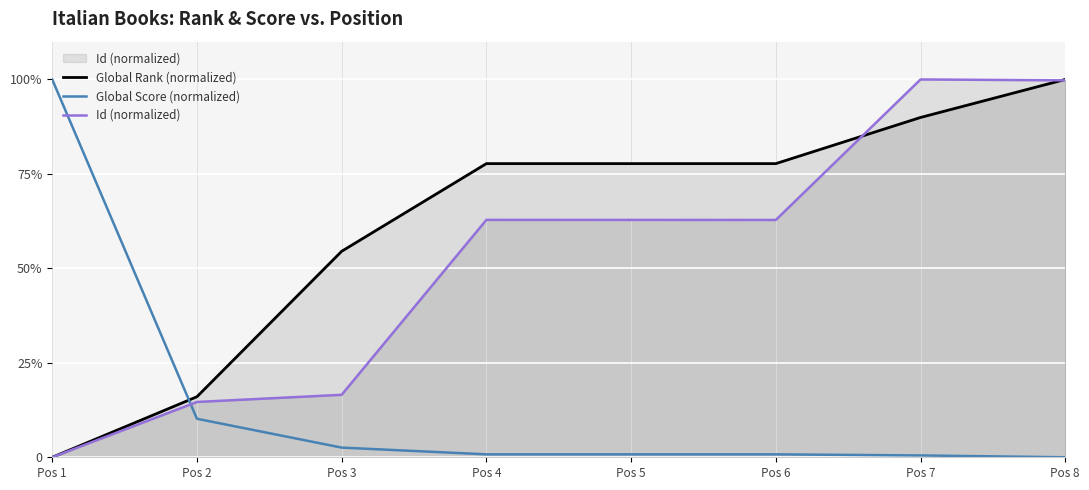

The Global Rank (normalized) series shows 77.7 at Pos 6. True or false?

True